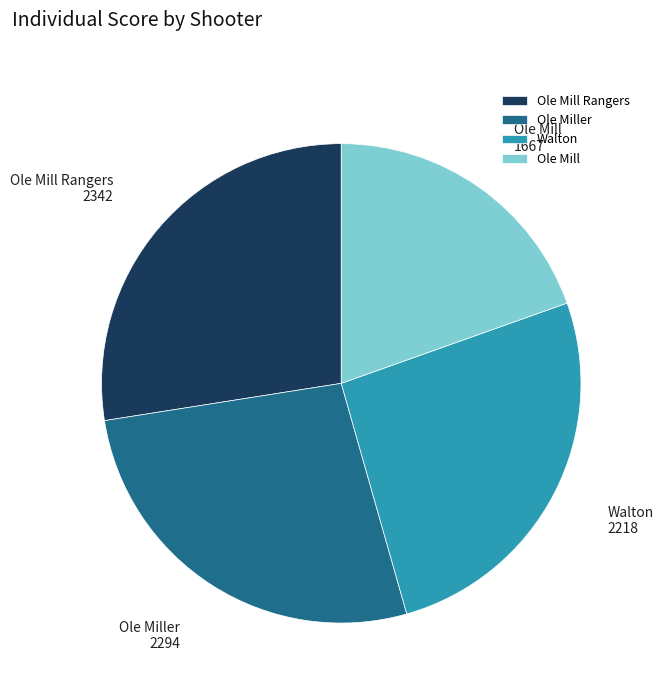

Approximately how many times larger is the value at Ole Mill Rangers compared to Ole Mill?

1.4